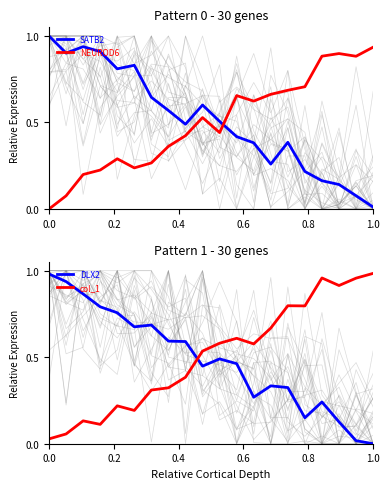

What is the difference between the maximum and minimum values in the NEUROD6 series?

0.9